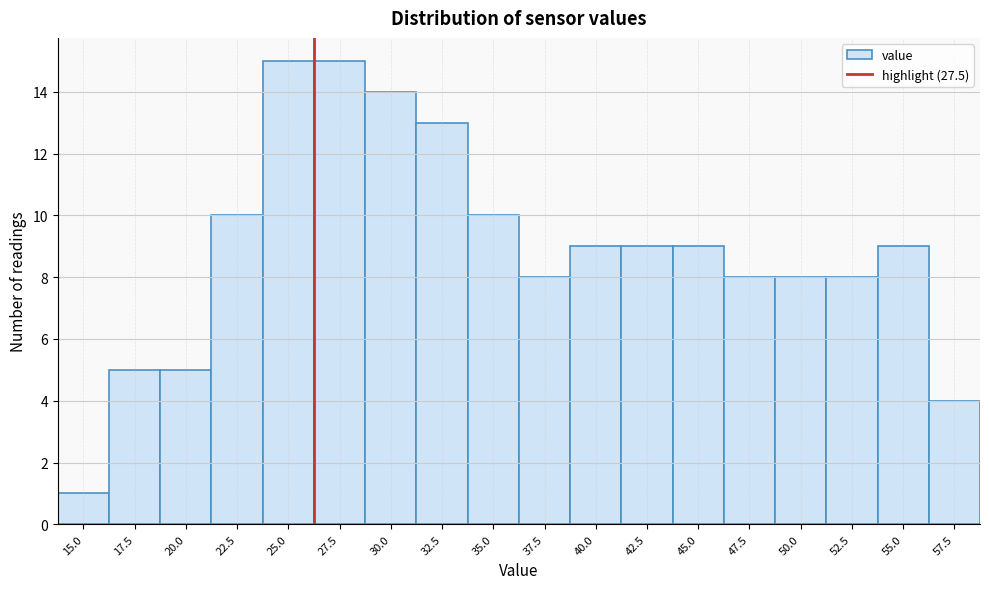

Reading left to right, what are all the values shown in this chart?

1	5	5	10	15	15	14	13	10	8	9	9	9	8	8	8	9	4